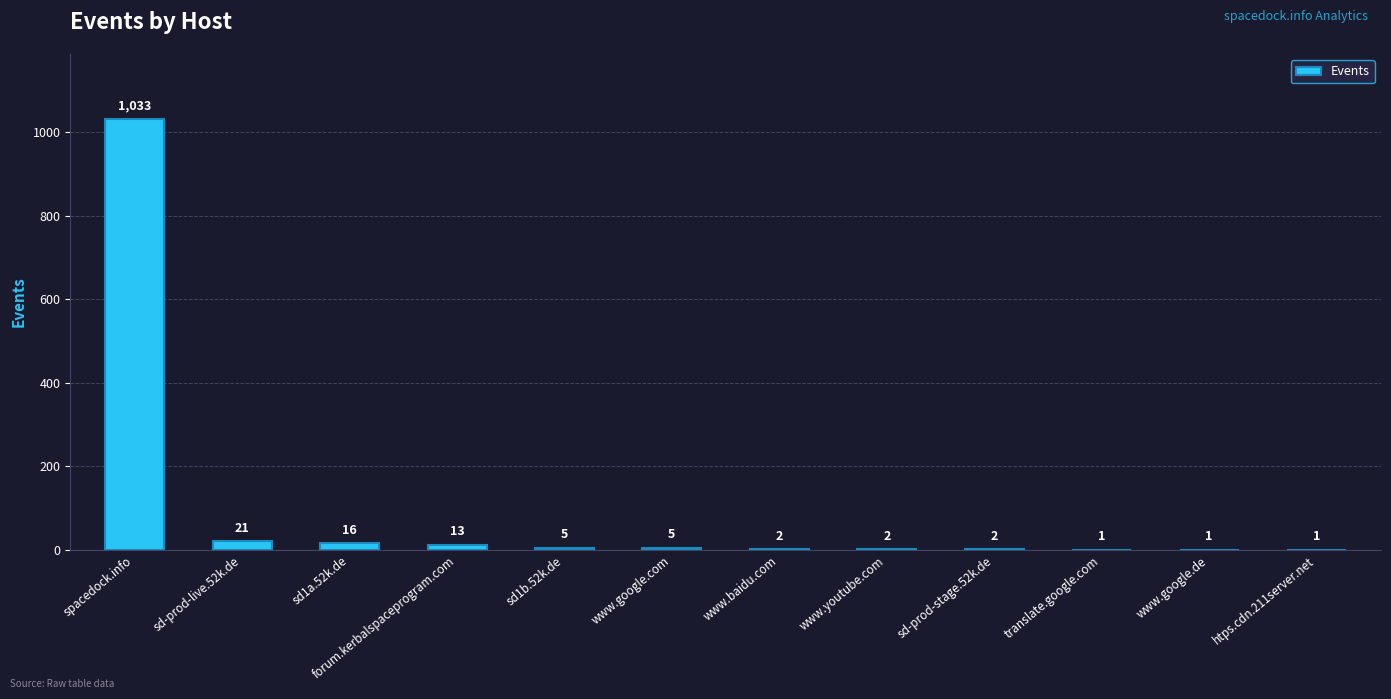

At which label is the value closest to 517?

sd-prod-live.52k.de